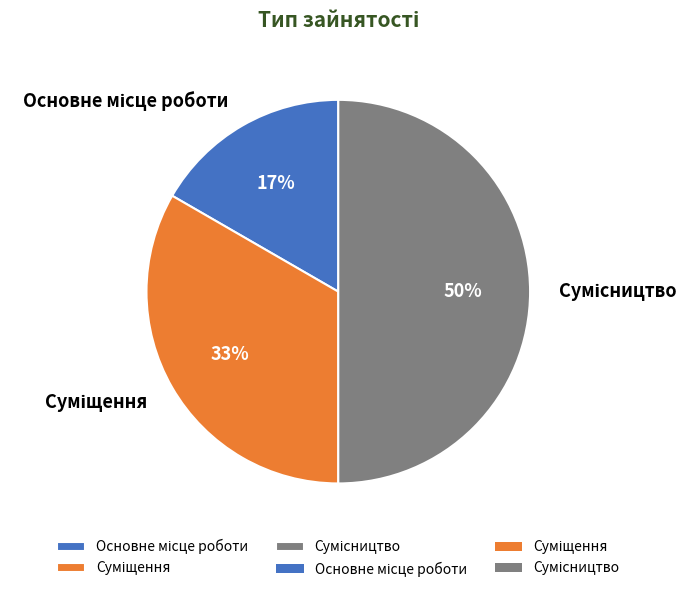

To the nearest percent, what is the difference between the largest and smallest slice percentages?

33%